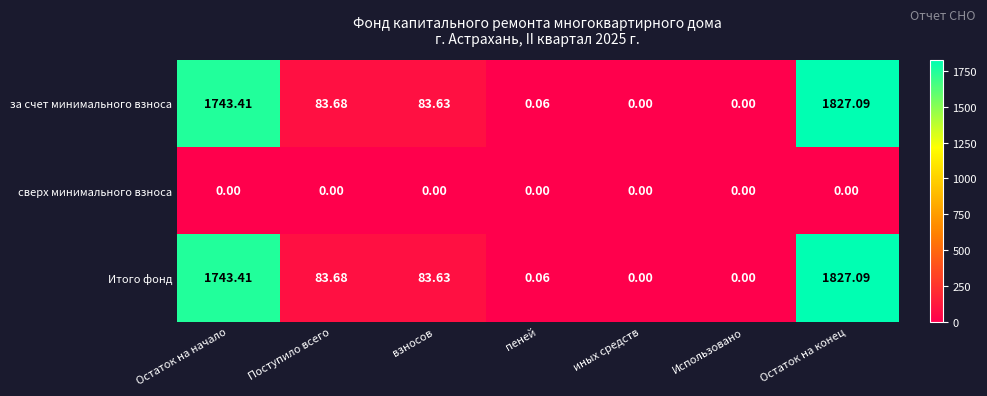

Where is Итого фонд nearest to the value 913?

Поступило всего